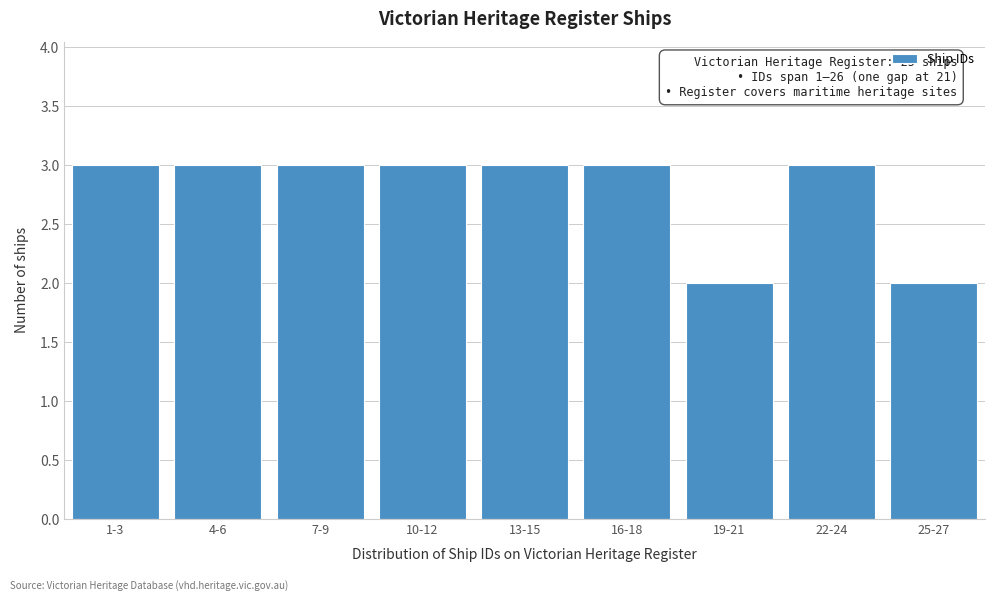

Reading left to right, what are all the values shown in this chart?

3	3	3	3	3	3	2	3	2